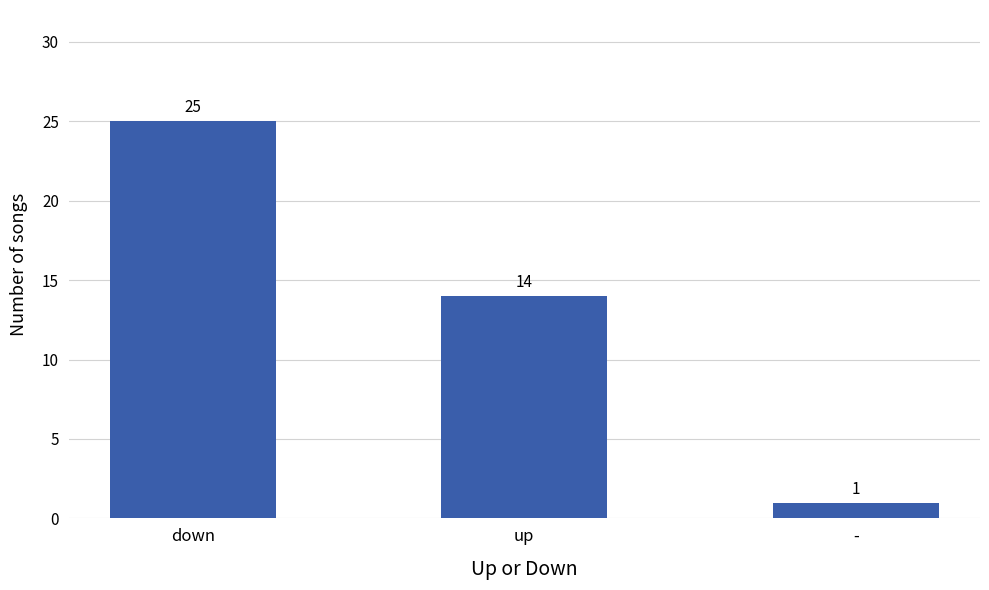

True or false: the data shows 1 at -.

True